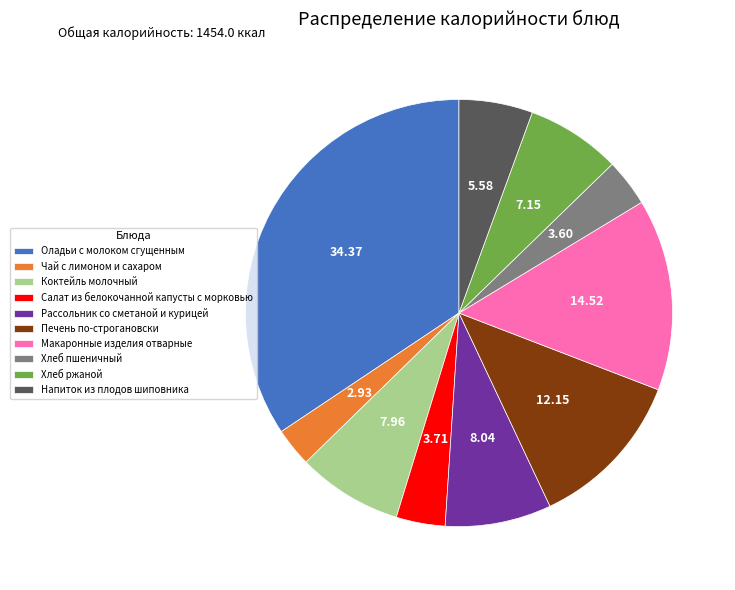

Is it true that Печень по-строгановски is 1% of the pie?

False